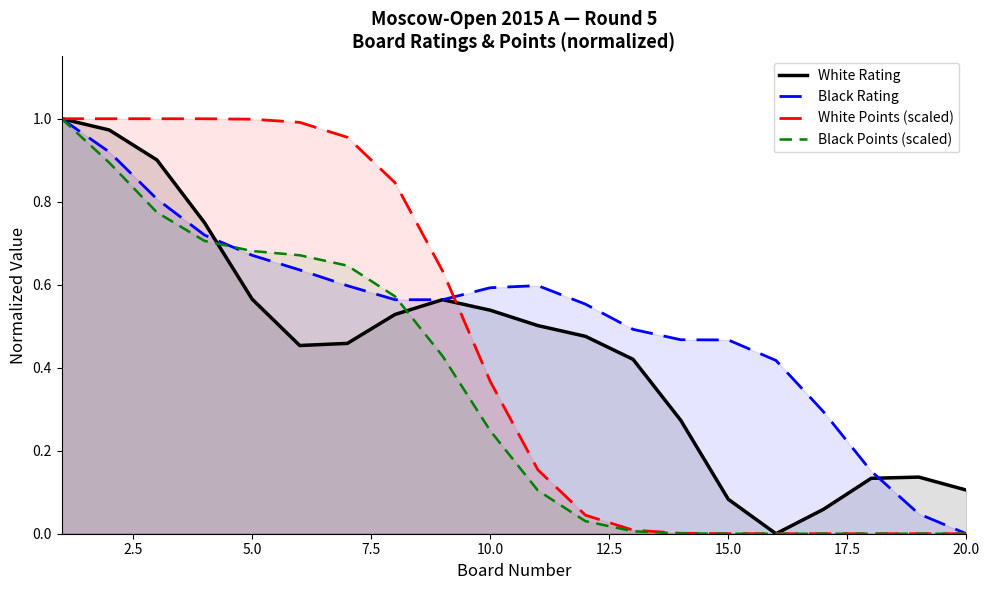

True or false: White Points (scaled) has more than 2 points higher than both neighbors.

False